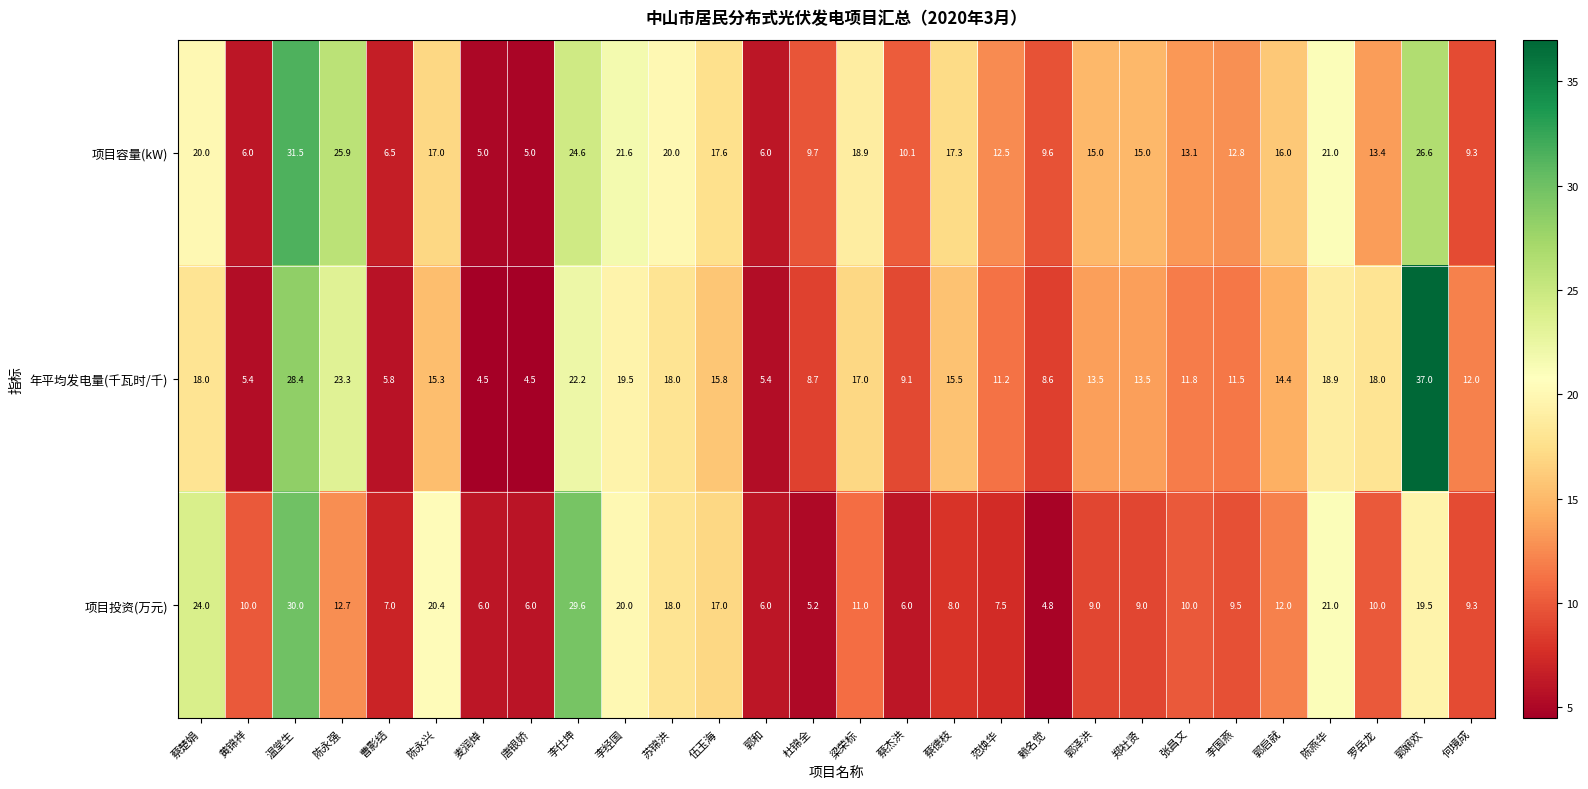

What is the difference between the second highest and minimum values in the 年平均发电量(千瓦时/千) series?

23.9